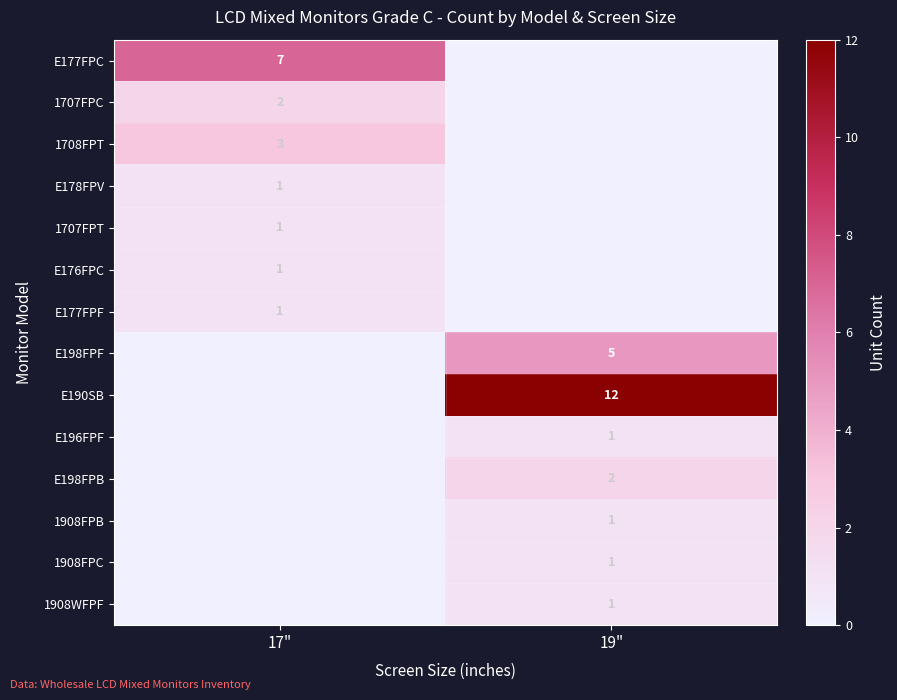

True or false: E178FPV has a value of 2 at 17".

False